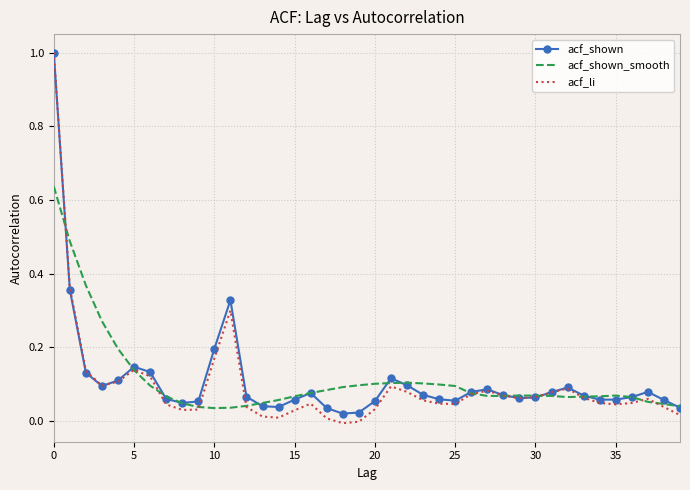

Count the number of data series in this chart.

3